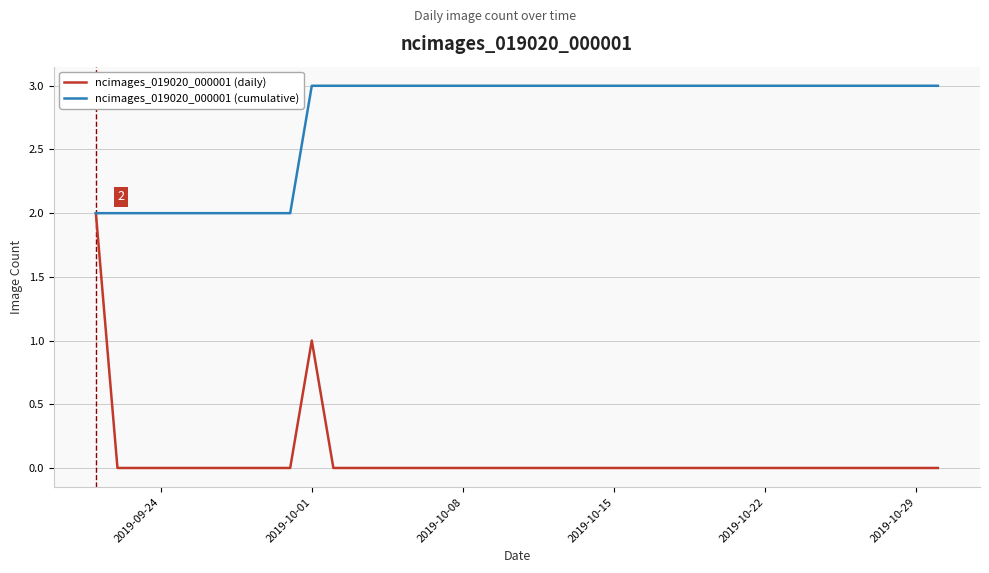

Which series has the largest range (max minus min)?

ncimages_019020_000001 (daily)